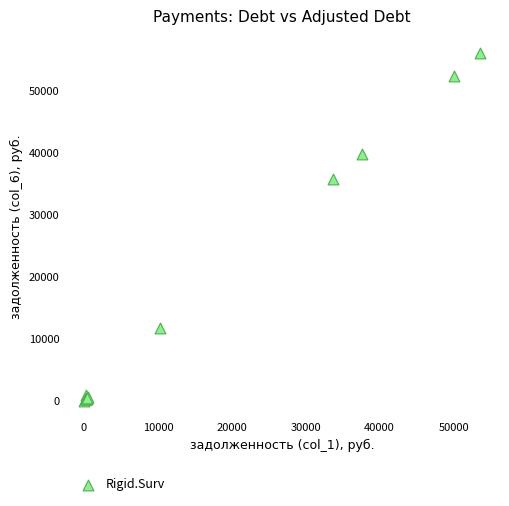

What Y value in the scatter plot is closest to 28015?

35795.1